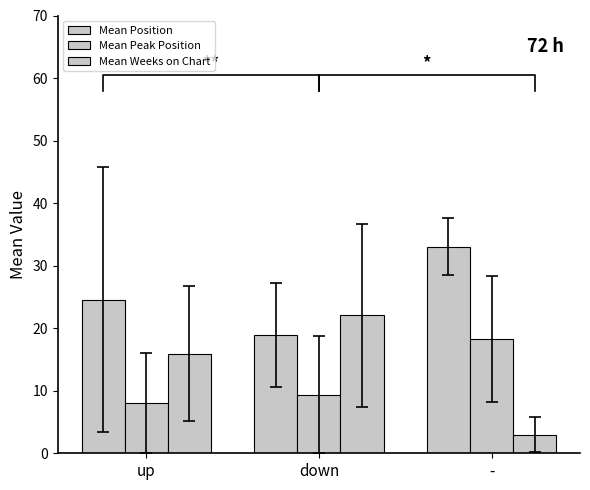

Where is Mean Position nearest to the value 25?

up